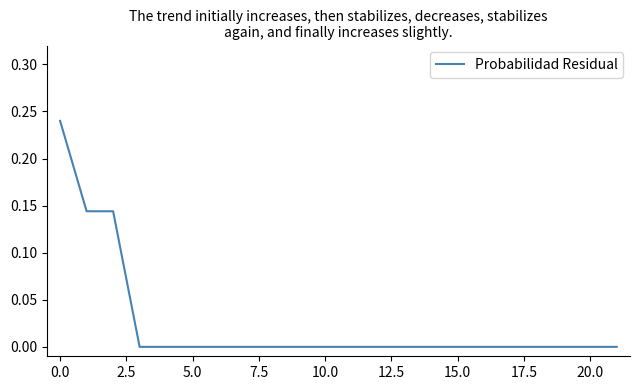

Does the chart have visible grid lines?

No